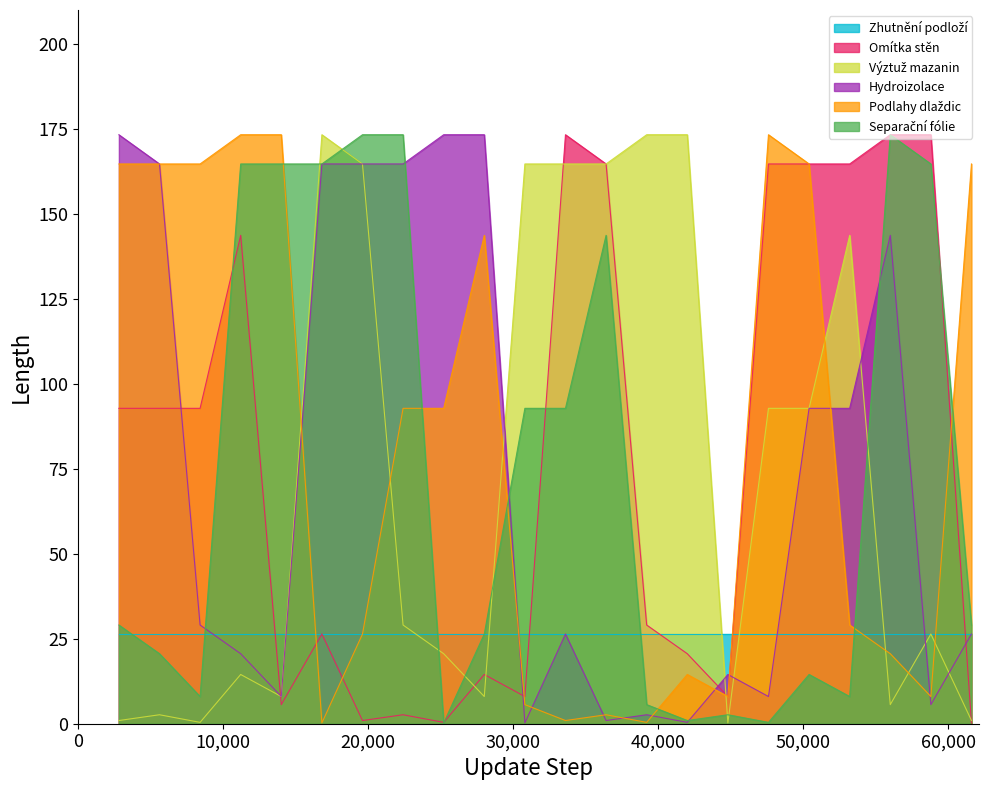

What is the spread (max minus min) of values at 9?

173.1